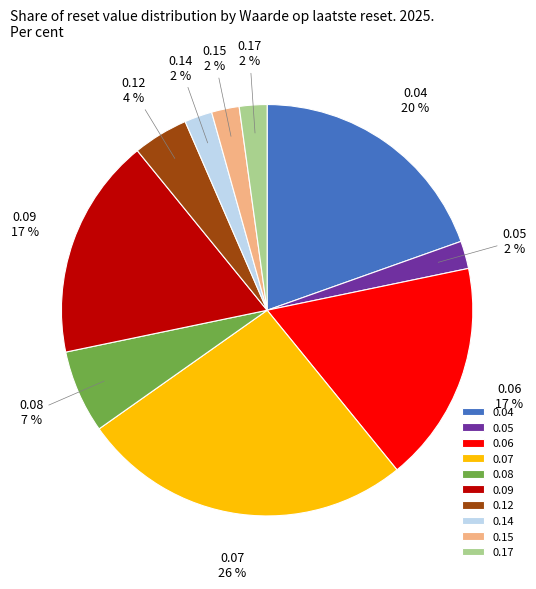

Which slice is the largest?

0.07